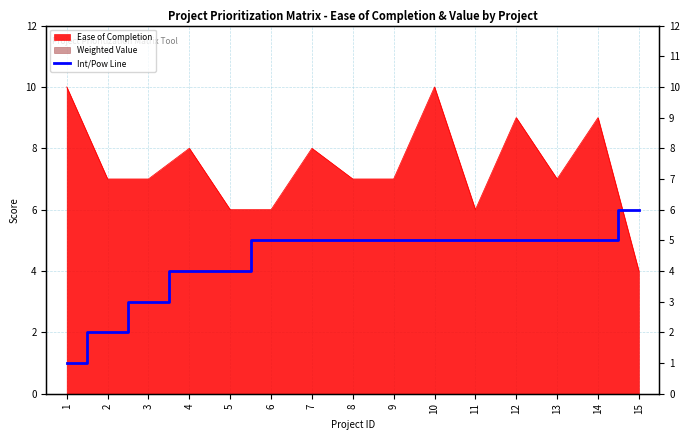

Which label corresponds to the smallest value in the chart?

1